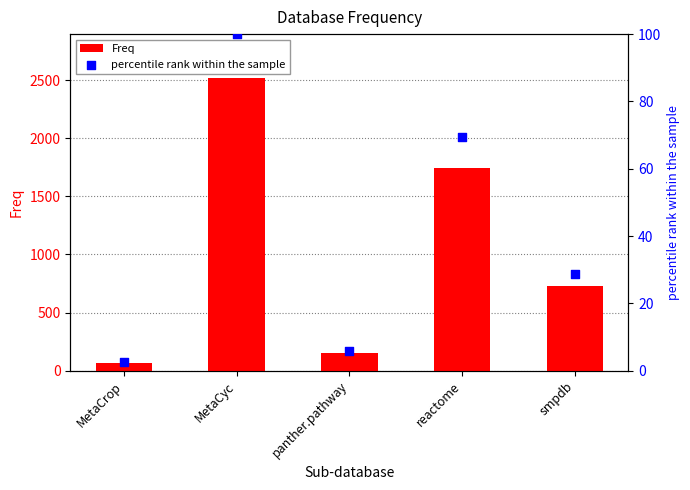

At how many categories does at least one series exceed 913?

2